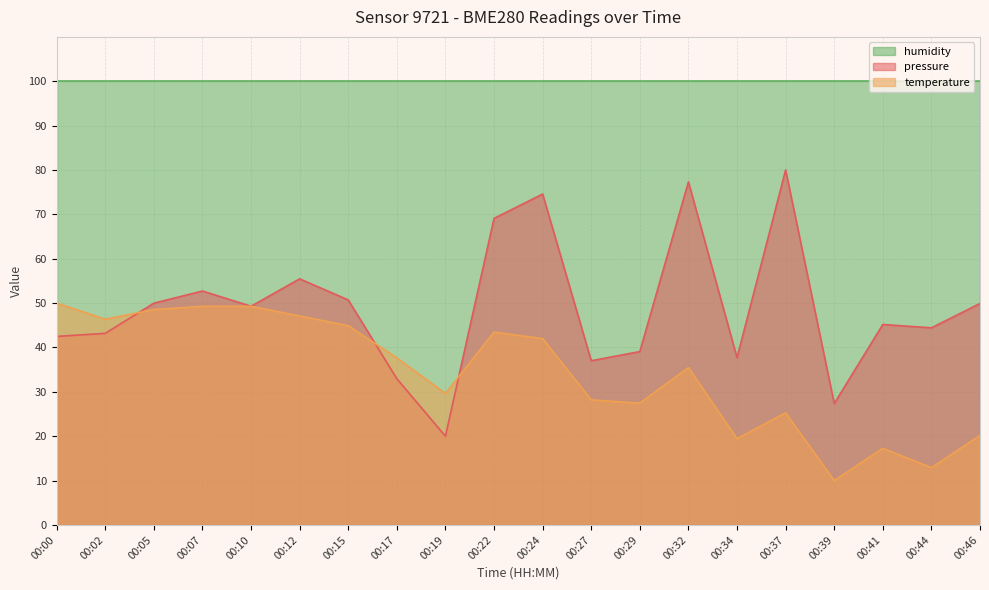

What is the spread (max minus min) of values at 00:46?

79.8